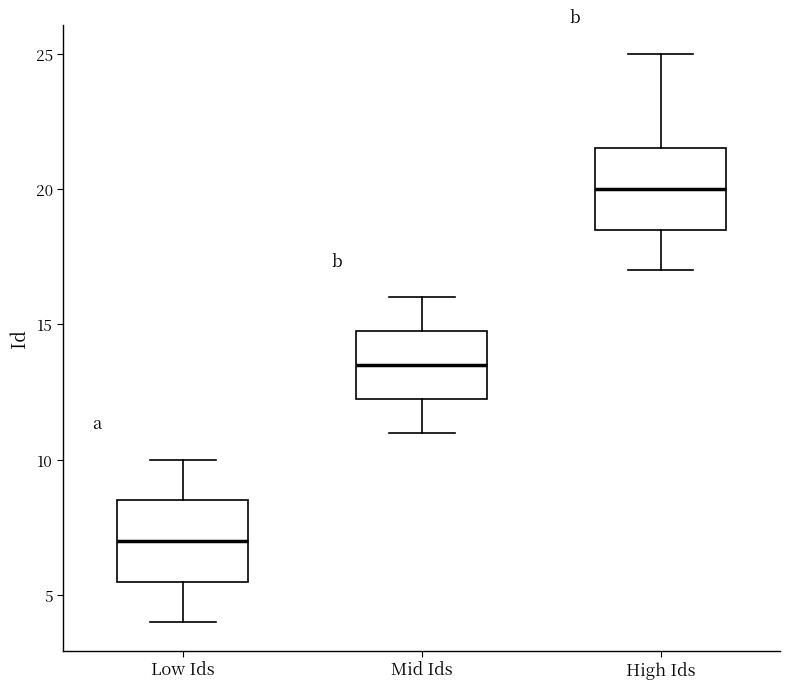

Which box's median line is the lowest?

Low Ids